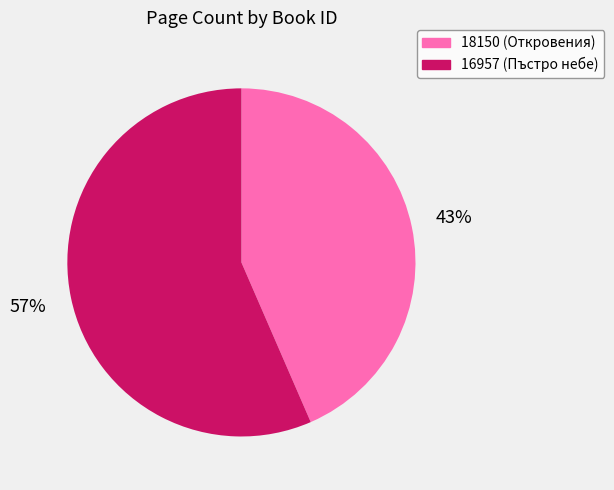

True or false: 16957 accounts for 50% of the total.

False